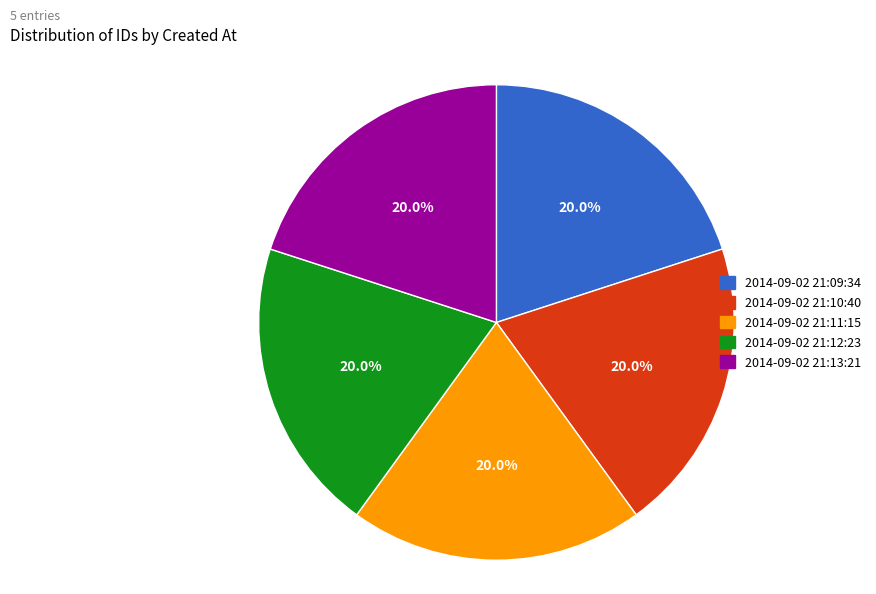

To the nearest percent, what is the average slice percentage?

20%